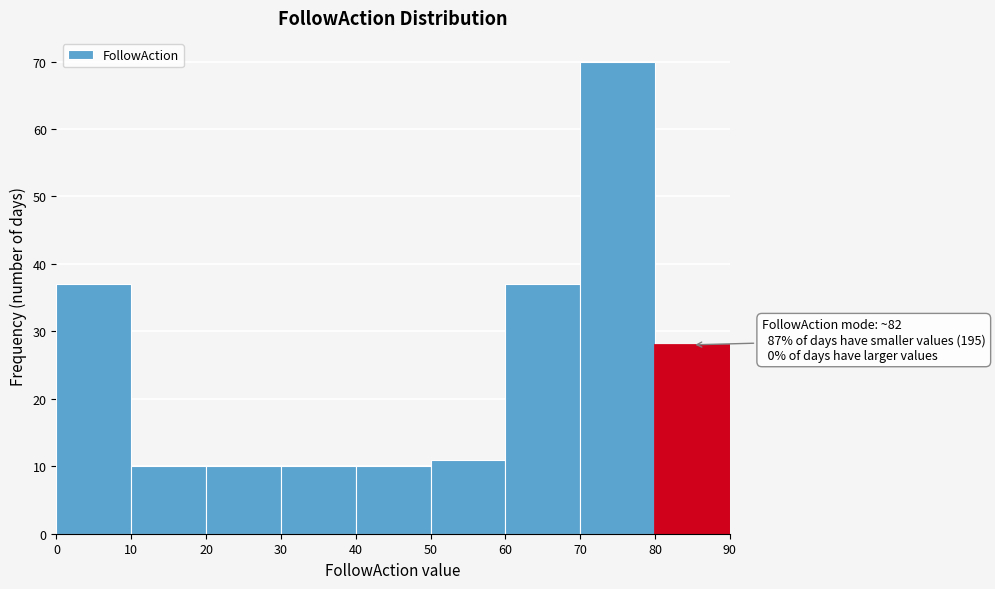

Which range on the x-axis has the tallest bar?

70 to 80